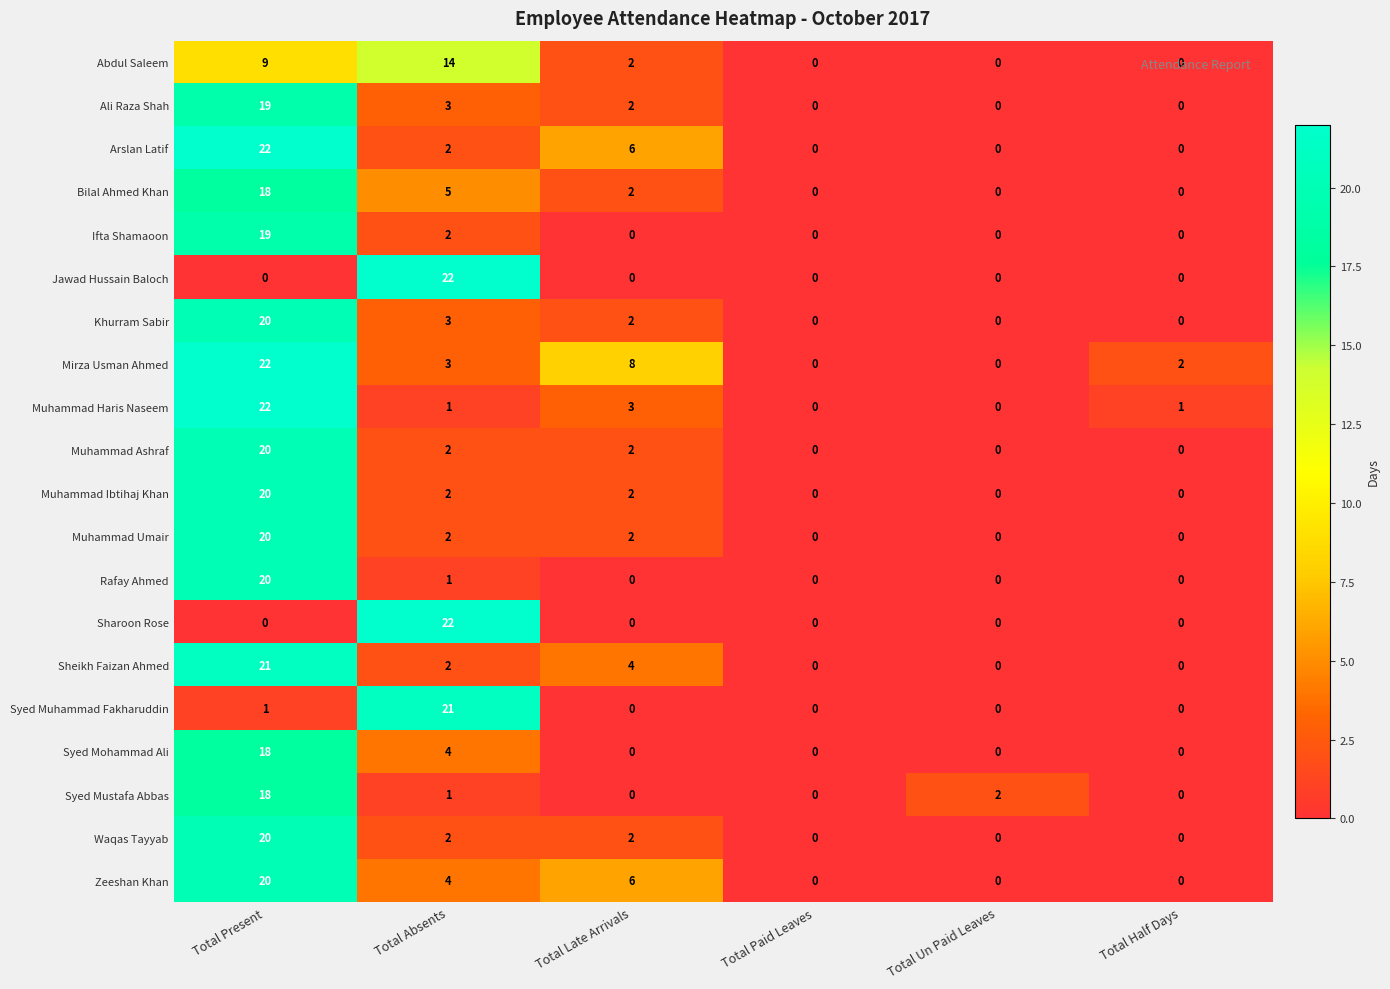

True or false: Syed Mustafa Abbas has a value of 0 at Total Paid Leaves.

True